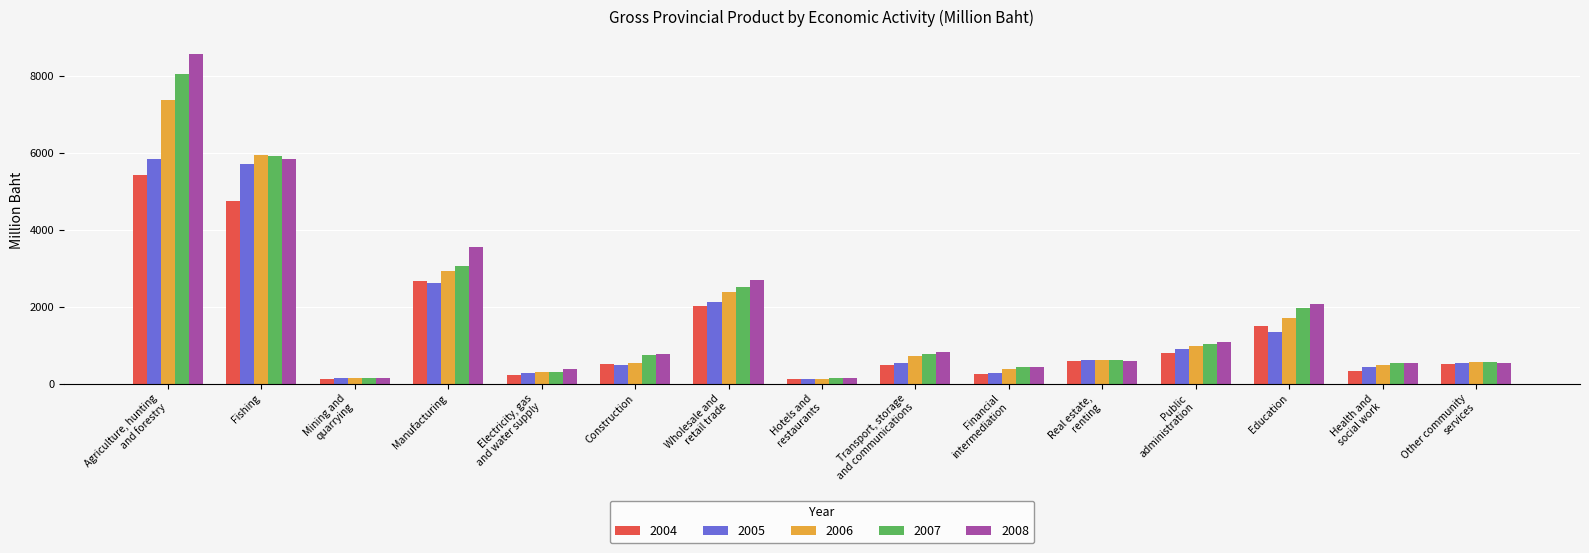

How many bars are there in total?

75